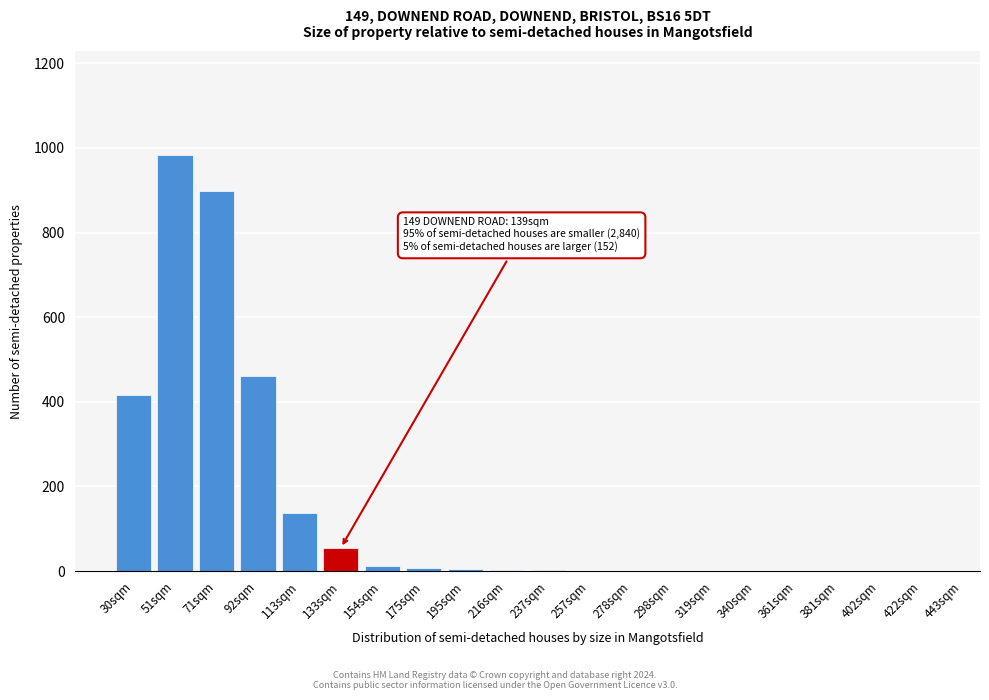

At which label is the value closest to 491?

92sqm